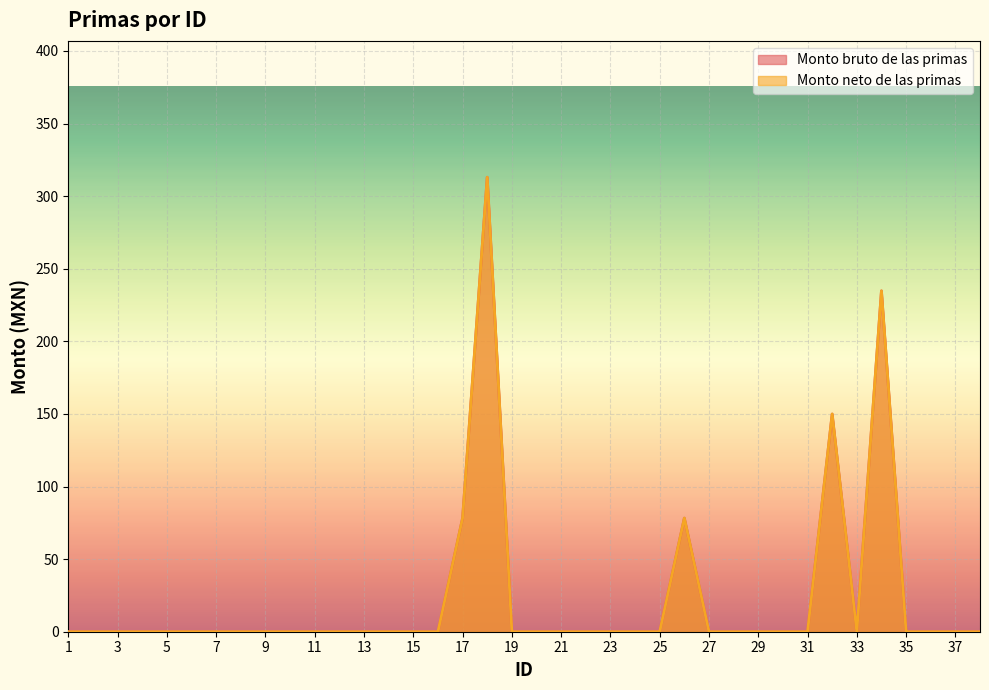

Is it true that Monto bruto de las primas equals 0.0 at 16?

True